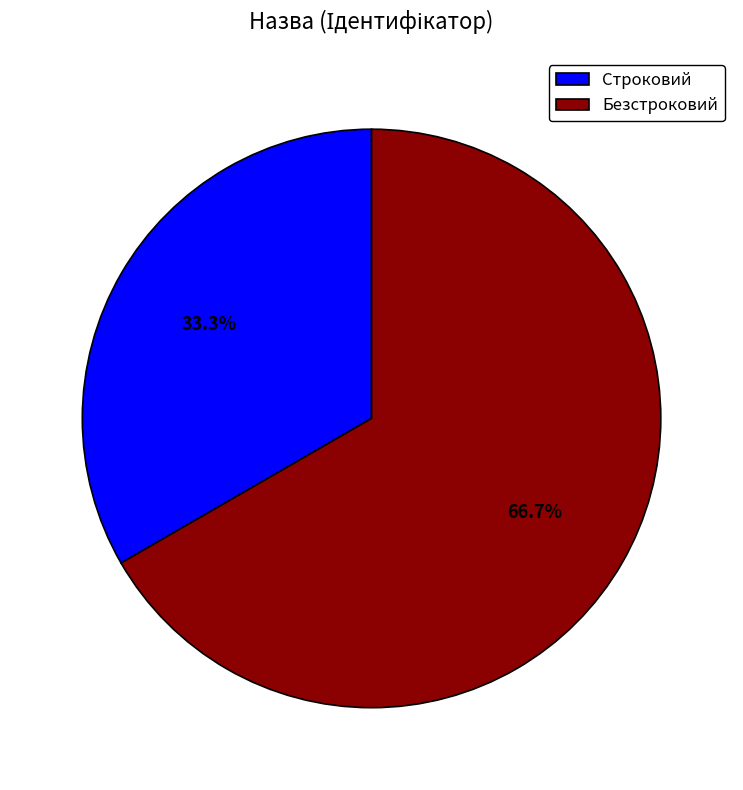

To the nearest percent, what is the difference between the largest and smallest slice percentages?

33%